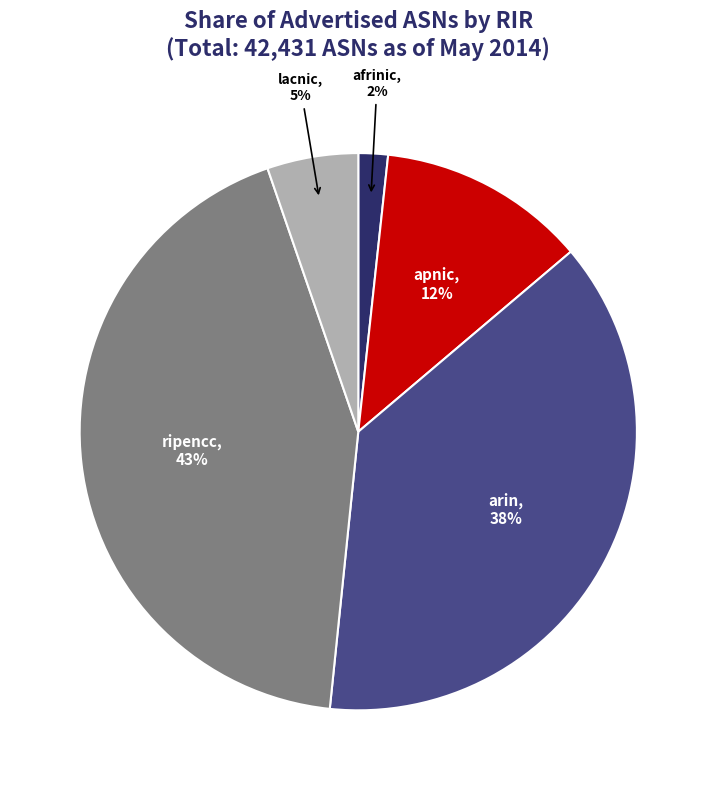

To the nearest percent, what is the average slice percentage?

20%